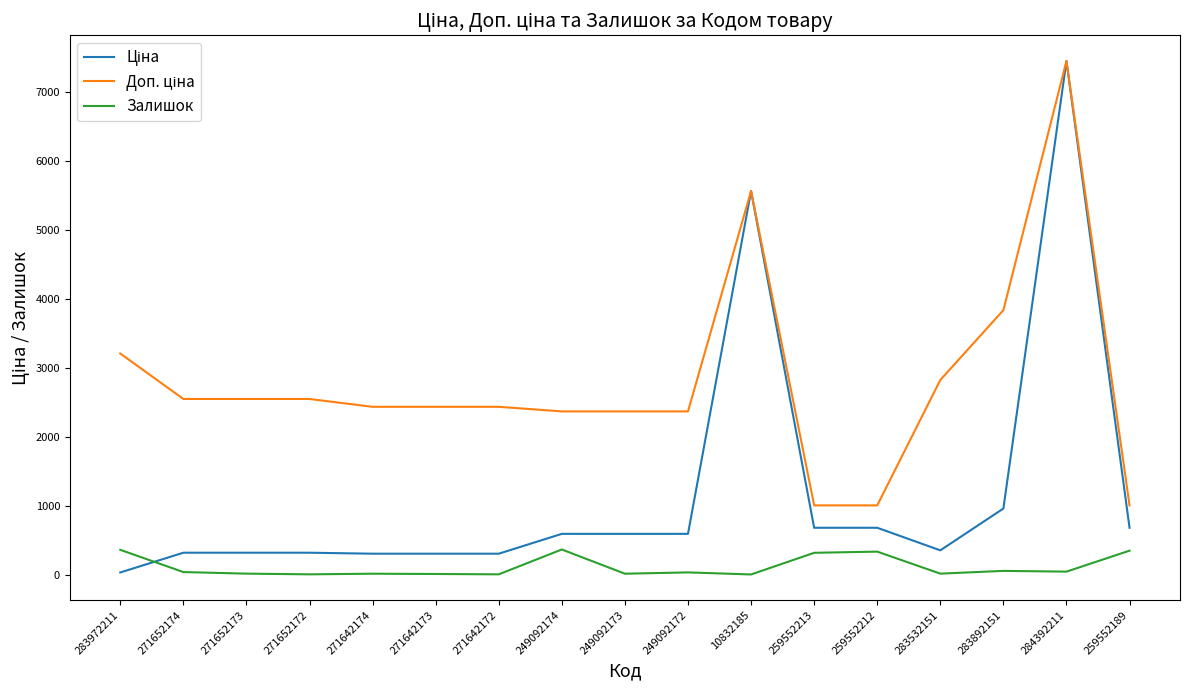

True or false: Залишок has more than 0 interior local peaks.

True